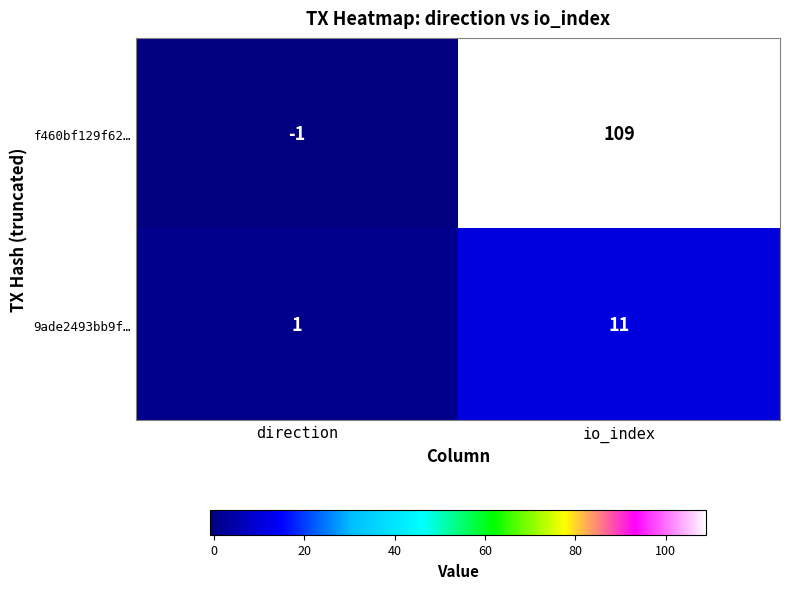

List the series in order of their overall mean, highest first.

f460bf129f62…, 9ade2493bb9f…